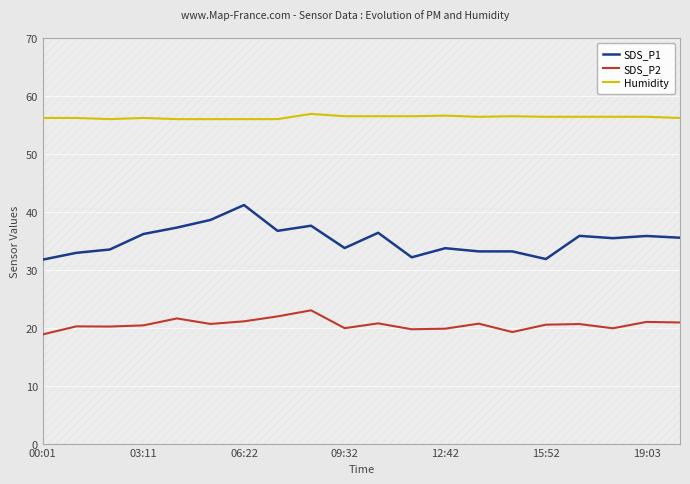

The value of Humidity at 13 is 56.4. True or false?

True